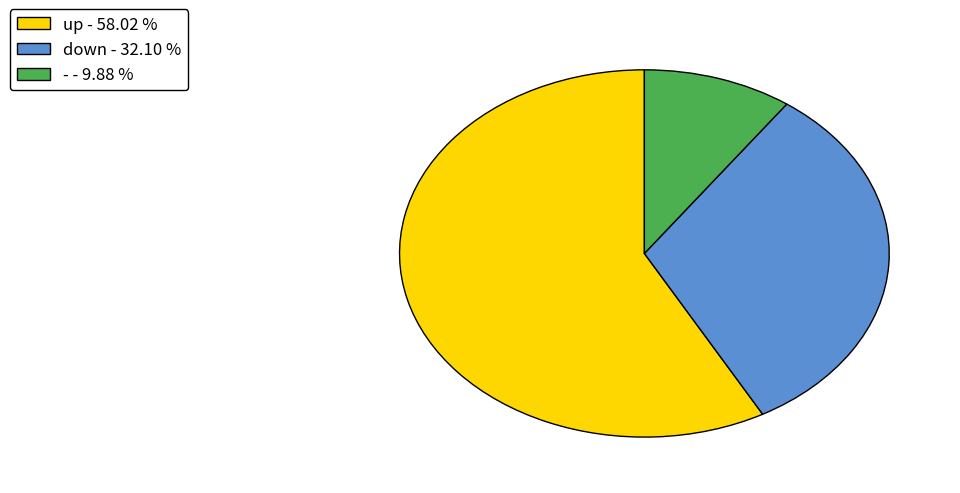

Does - represent more than half of the total?

No